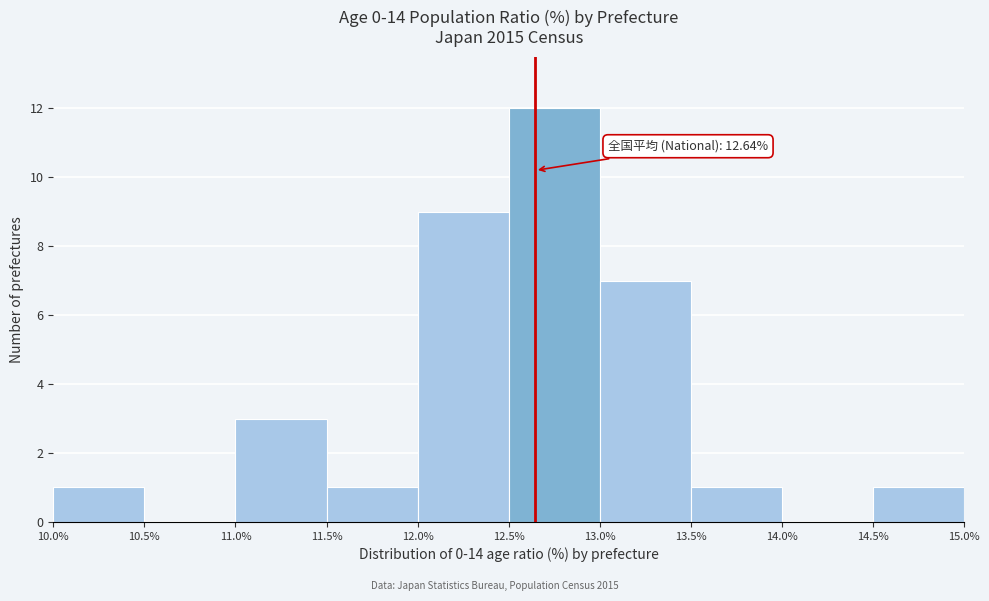

Over which range of the x-axis is the bar tallest?

12.5% to 13.0%